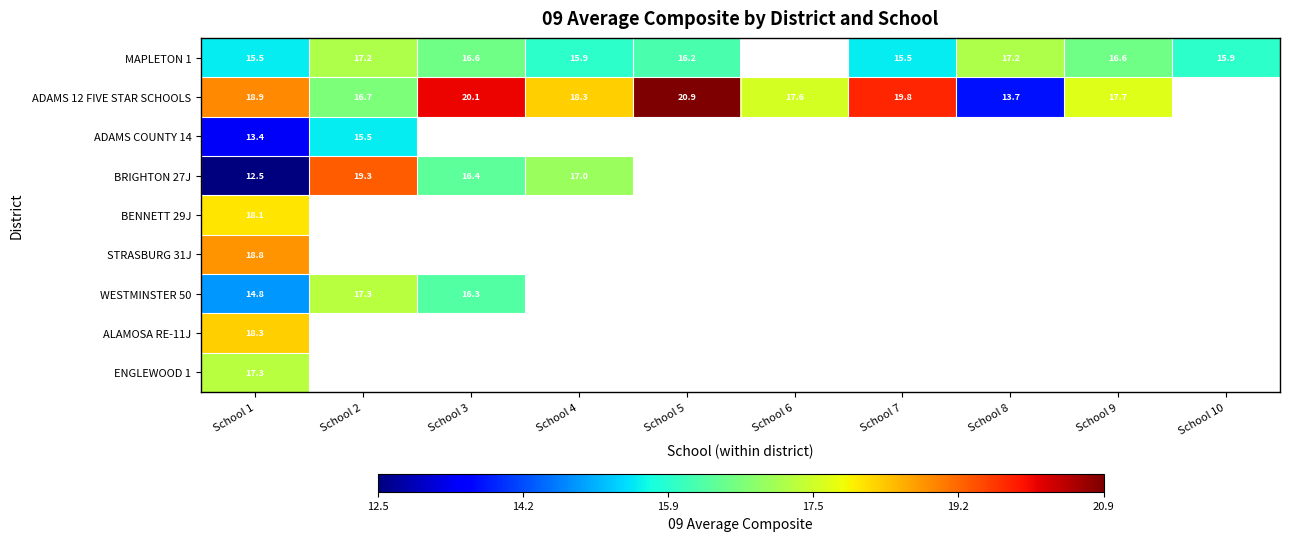

How many categories are shown in the chart?

10